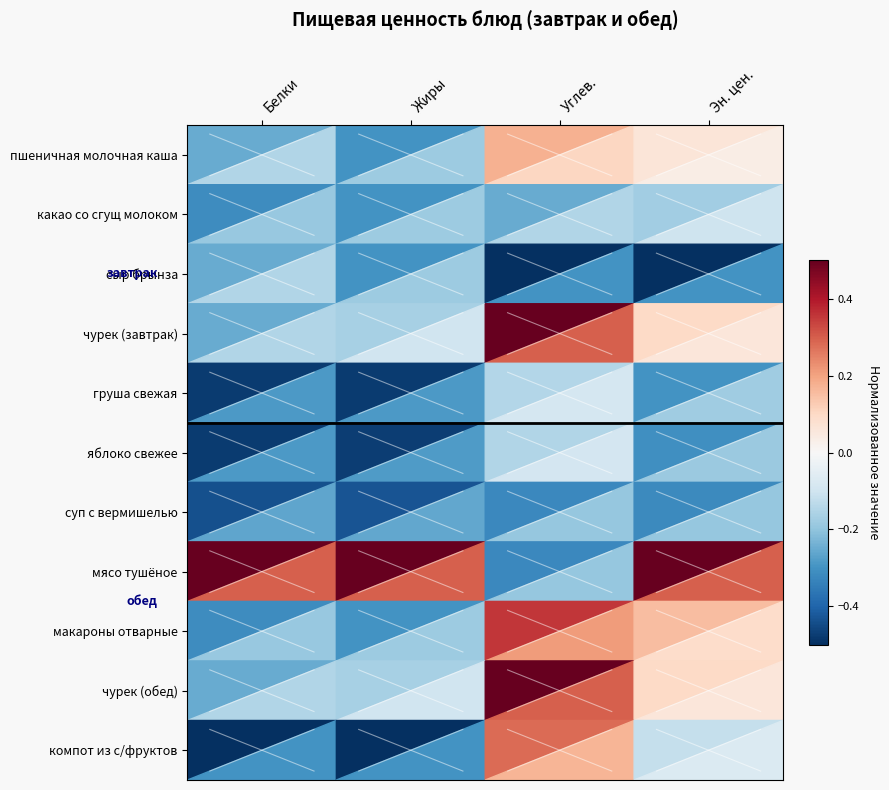

What is the difference between the highest and lowest values at Жиры?

1.0